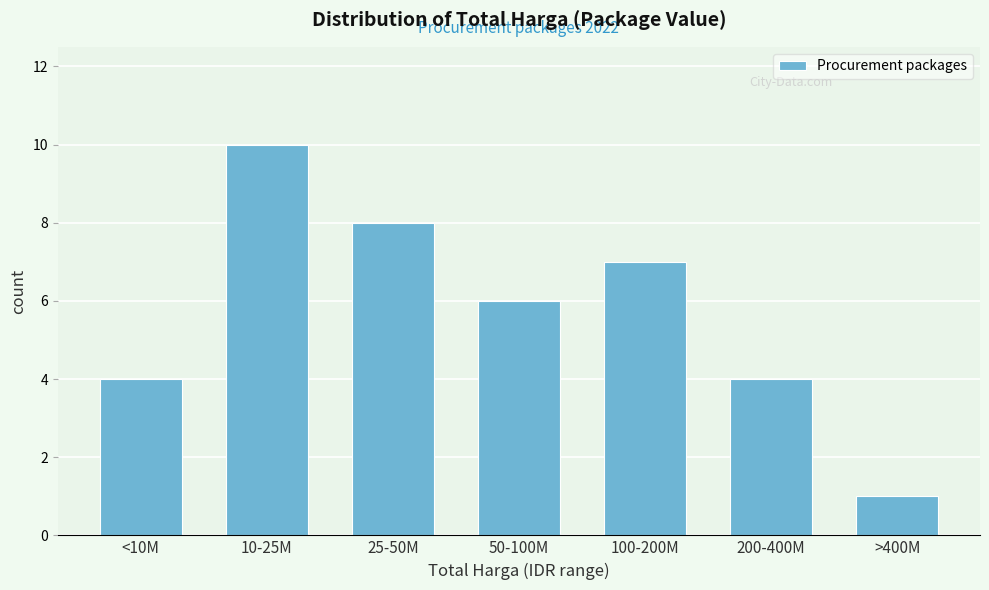

Reading left to right, list all the values displayed in this chart.

<10M=4	10-25M=10	25-50M=8	50-100M=6	100-200M=7	200-400M=4	>400M=1